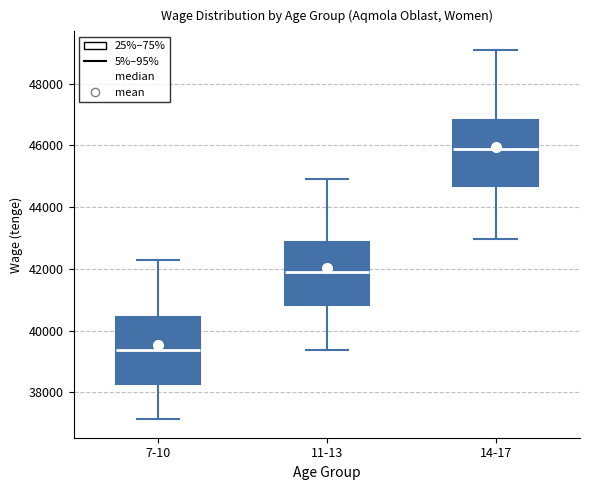

Reading left to right, read every box against the y-axis: the position of its median line, the range the box covers, and the ends of its whiskers. The values are not printed on the chart, so give them approximately, as read against the axis.

7-10: median 39400, box 38200 to 40400, whiskers 37200 to 42200
11-13: median 42000, box 40800 to 42800, whiskers 39400 to 45000
14-17: median 45800, box 44800 to 46800, whiskers 43000 to 49000